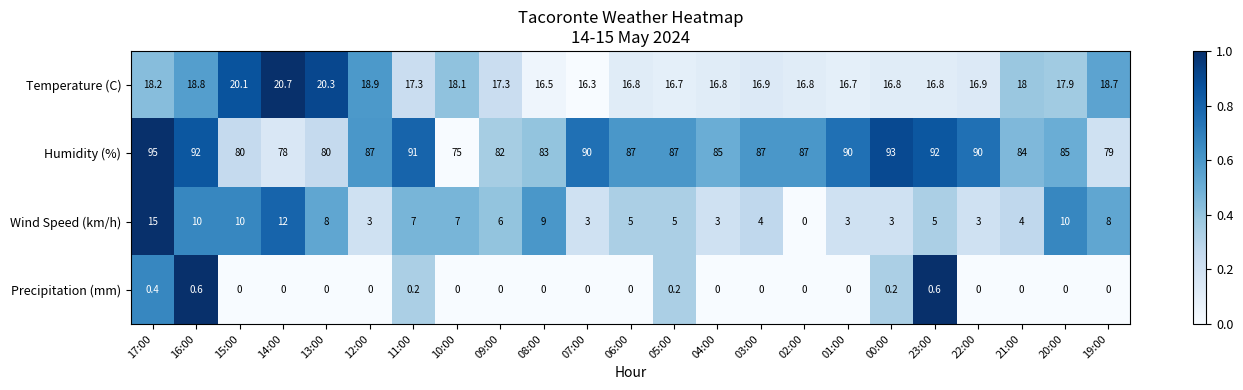

How many series are shown in this chart?

4